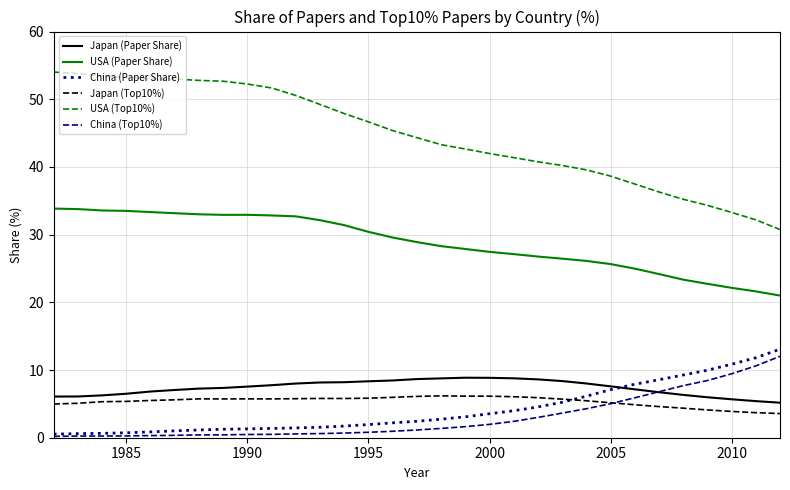

True or false: Japan (Paper Share) and USA (Top10%) cross at least once.

False